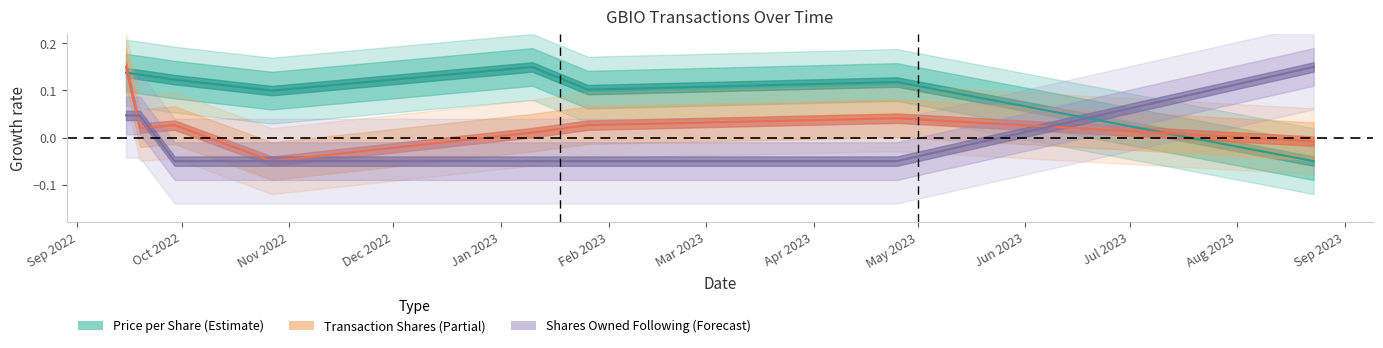

How many data points in Shares Owned Following (Forecast) are less than 0?

5